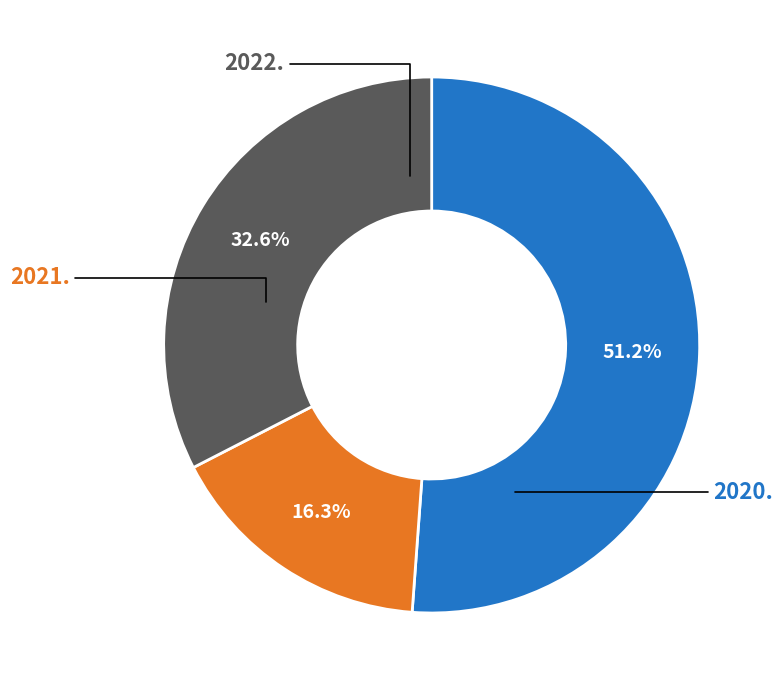

Does any single category account for the majority?

Yes